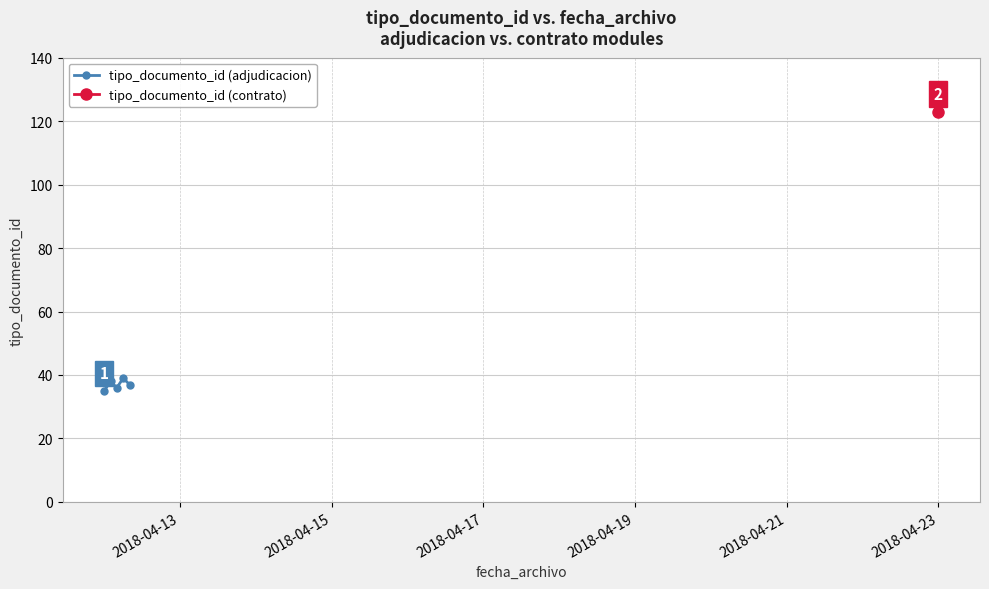

True or false: there are more than 0 points higher than both neighbors.

True